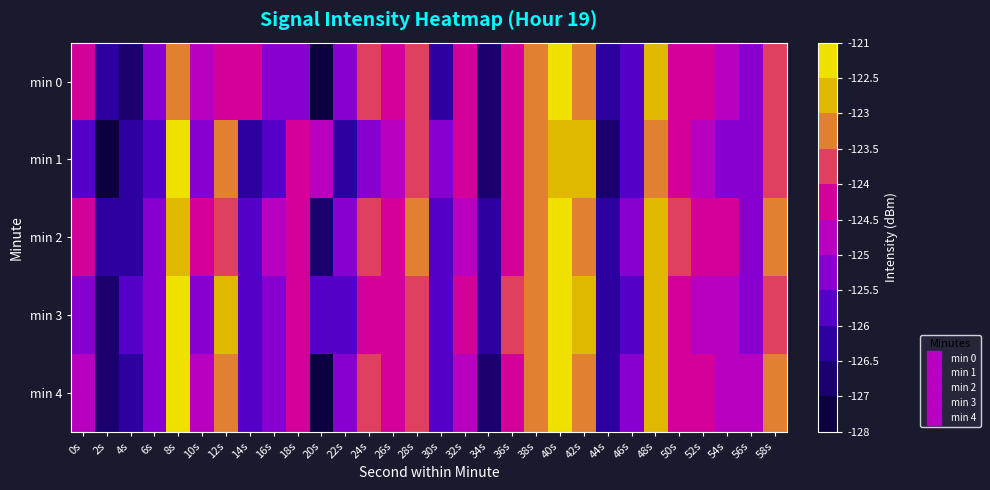

What is the smallest value displayed?

-127.3